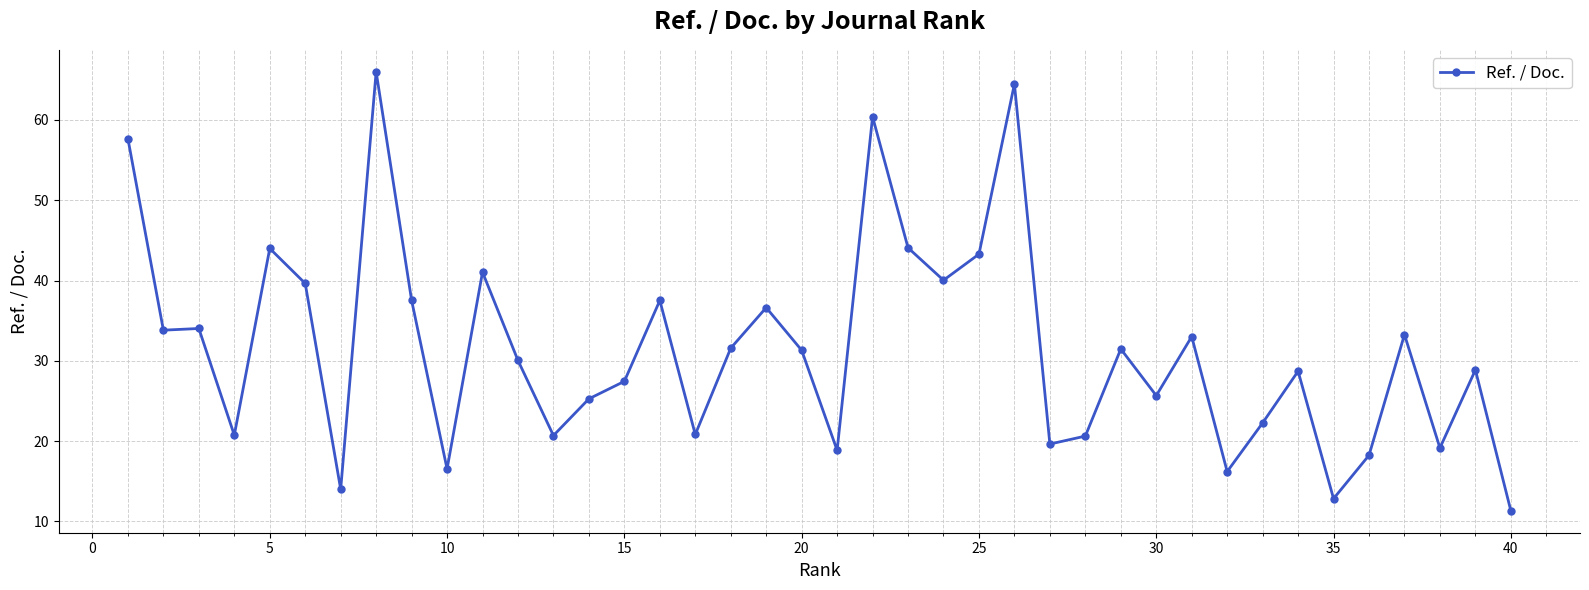

True or false: there are more than 0 points higher than both neighbors.

True